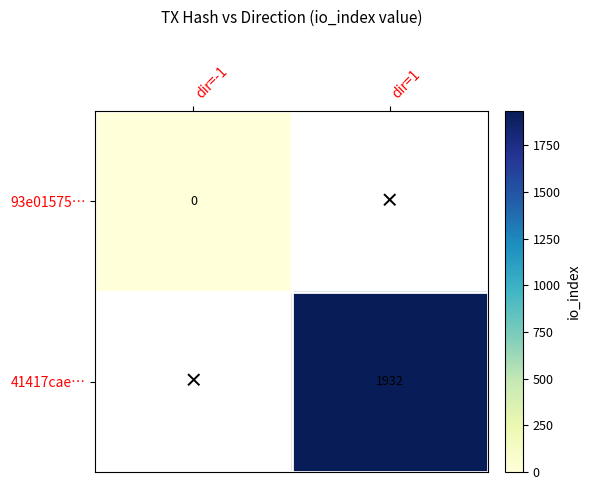

Which category has the lowest value across all series?

dir=-1